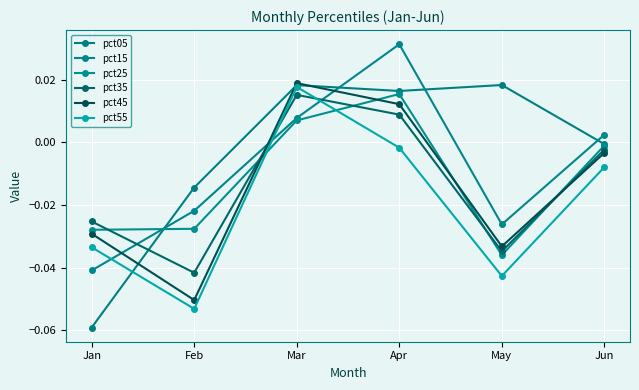

In pct25, how many points are lower than both neighbors (excluding endpoints)?

1